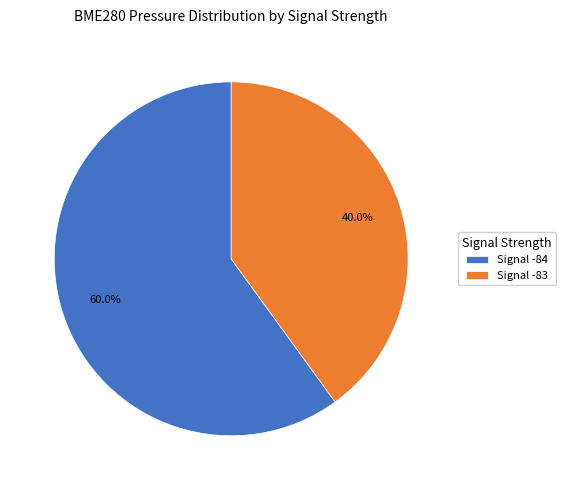

Between Signal -84 and Signal -83, which is larger?

Signal -84